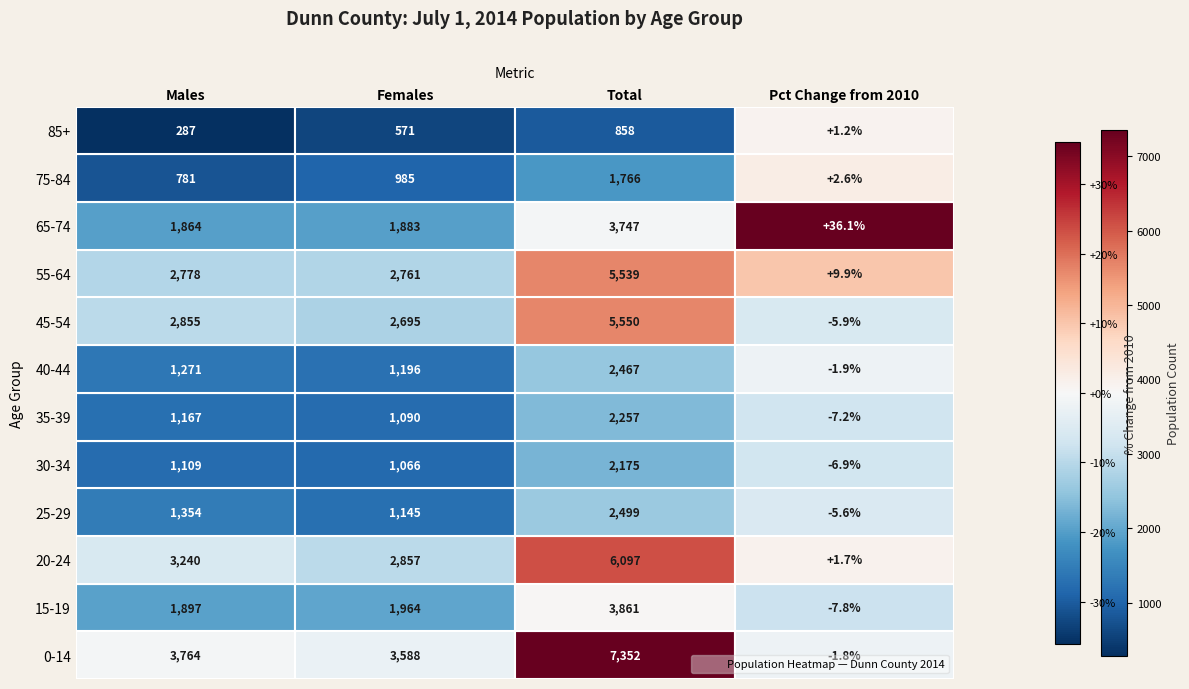

List the labels in order of Total value, largest first.

0-14, 20-24, 45-54, 55-64, 15-19, 65-74, 25-29, 40-44, 35-39, 30-34, 75-84, 85+